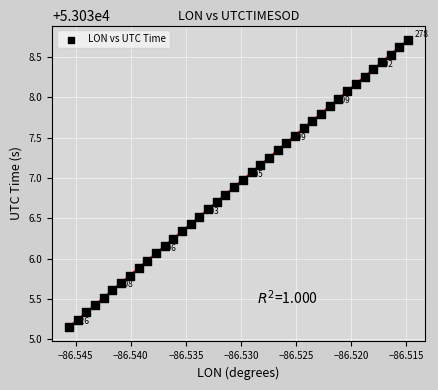

What is the range of Y values (max minus min)?

3.6